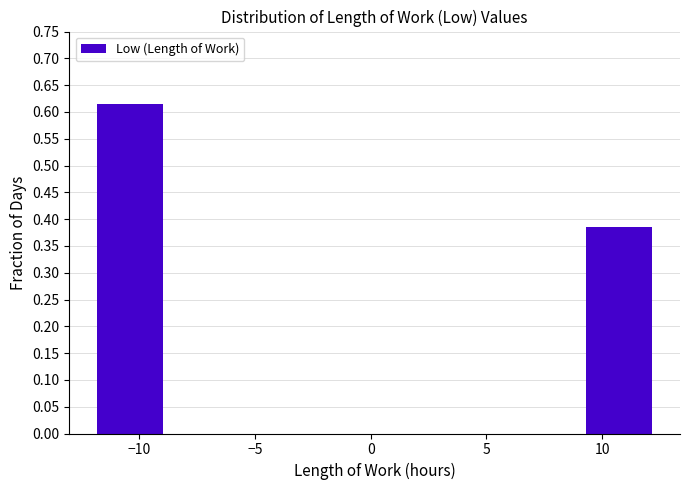

Reading left to right, transcribe this chart: for each bar, give the range it covers on the x-axis and its height. Neither the bar edges nor the heights are printed on the chart, so give them approximately, as read against the axes.

-12.0 to -9.0: 0.615
-9.0 to -6.0: 0
-6.0 to -3.0: 0
-3.0 to 0.5: 0
0.5 to 3.5: 0
3.5 to 6.5: 0
6.5 to 9.5: 0
9.5 to 12.5: 0.385